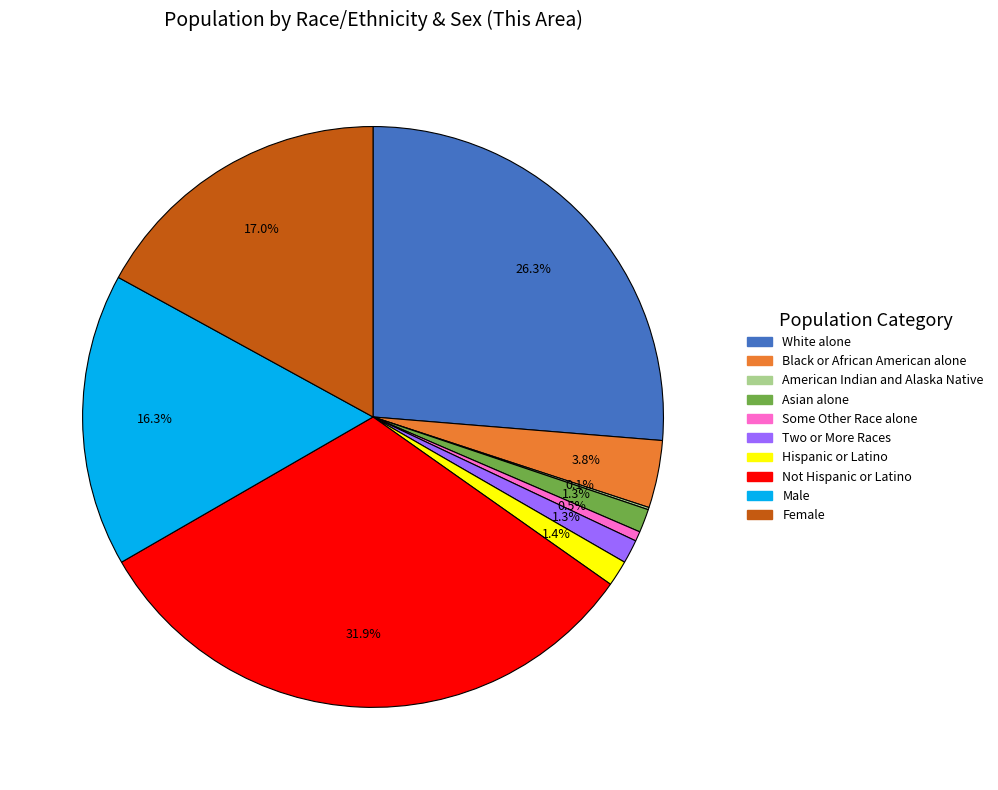

Is there any slice that represents more than half of the pie?

No